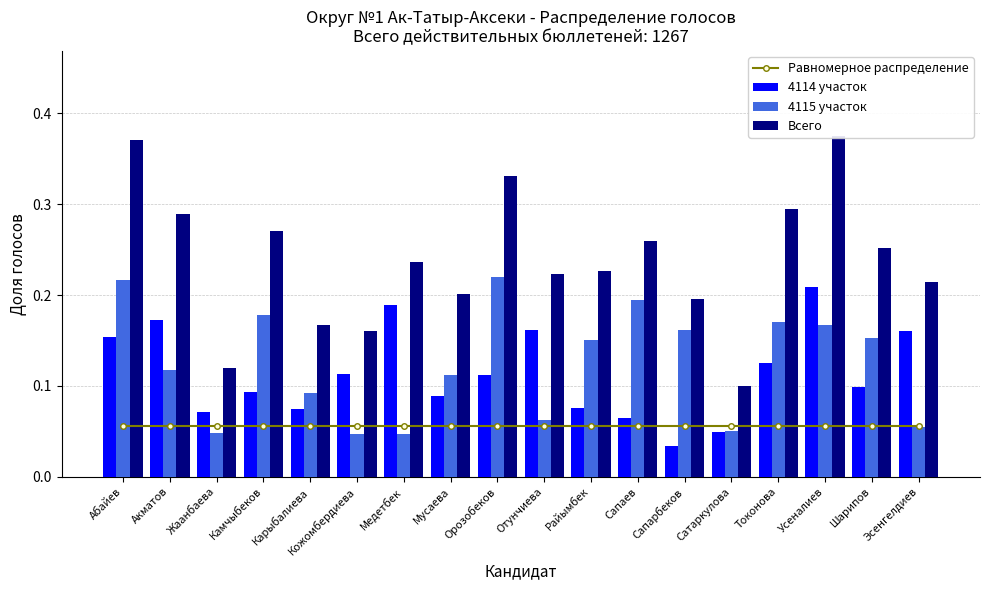

At which category does the chart reach its minimum across all series?

Сапарбеков